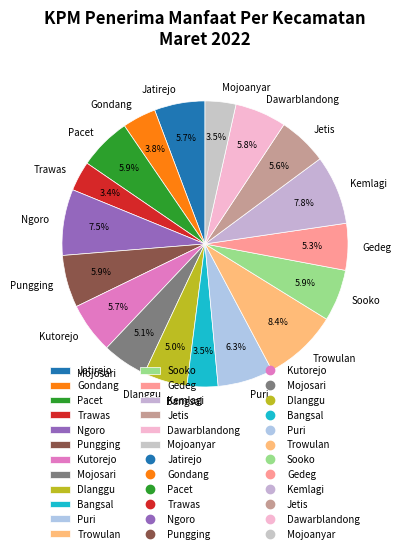

To the nearest percent, what portion does Kutorejo represent?

6%